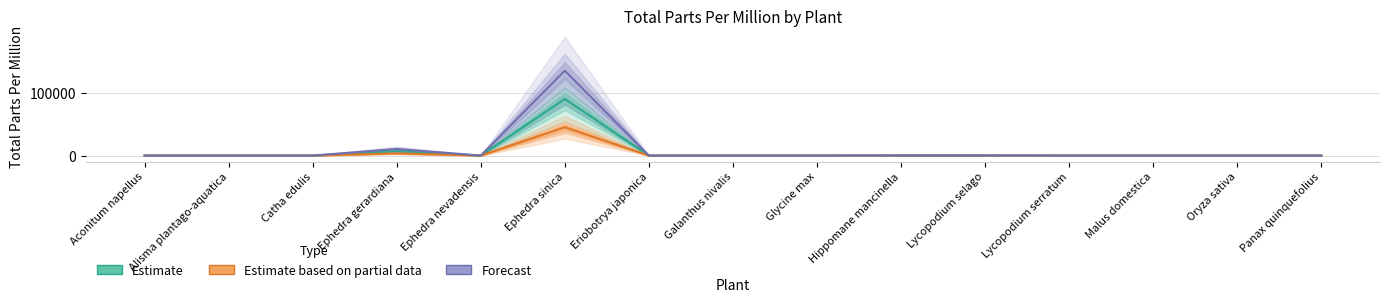

The Estimate series shows 0.0 at Alisma plantago-aquatica. True or false?

True